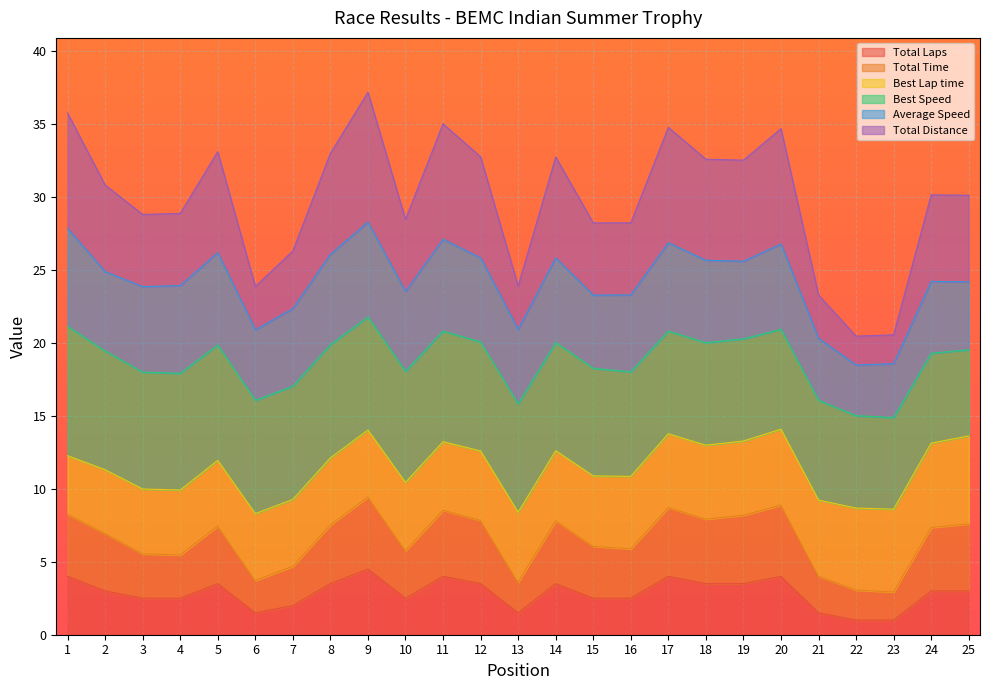

True or false: Total Distance and Total Time intersect in this chart.

False